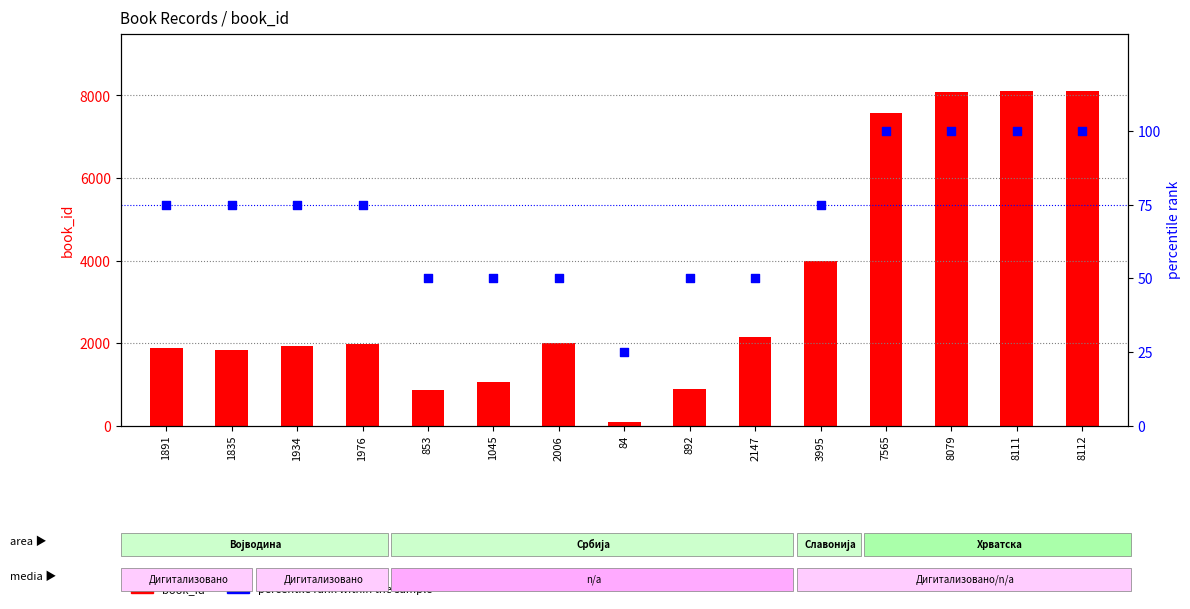

What is the total value across all series at 1891?

1966